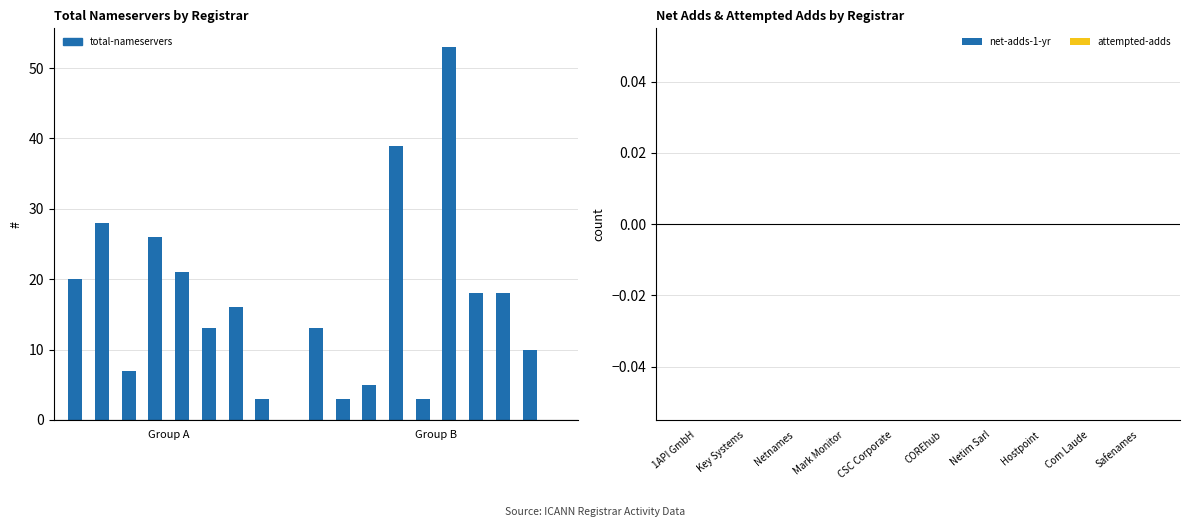

What are all the series names shown in the legend?

total-nameservers, net-adds-1-yr, attempted-adds